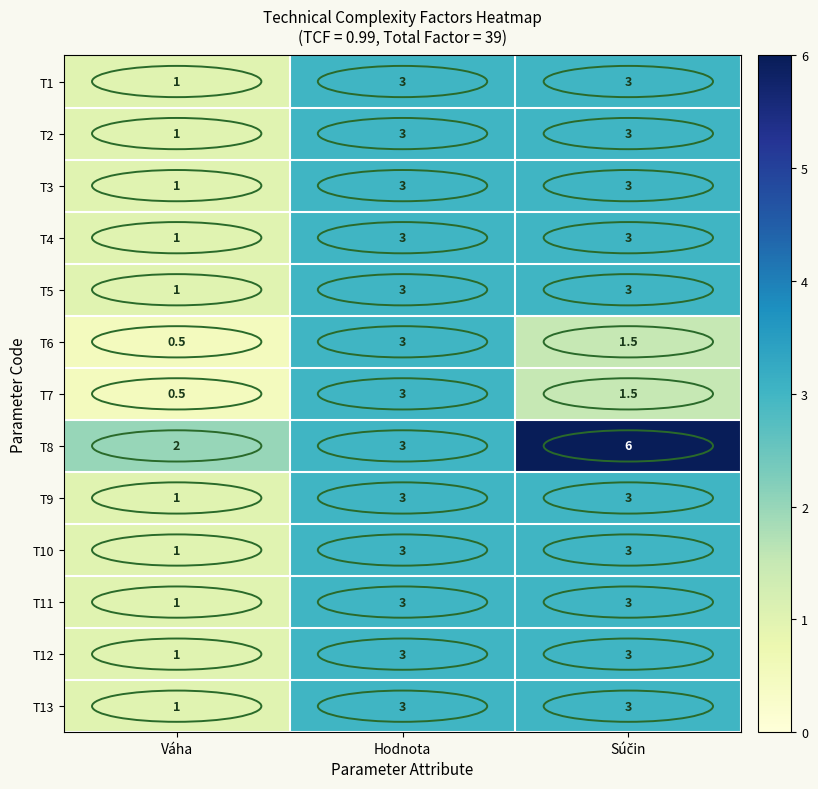

What is the sum of all T7 values?

5.0